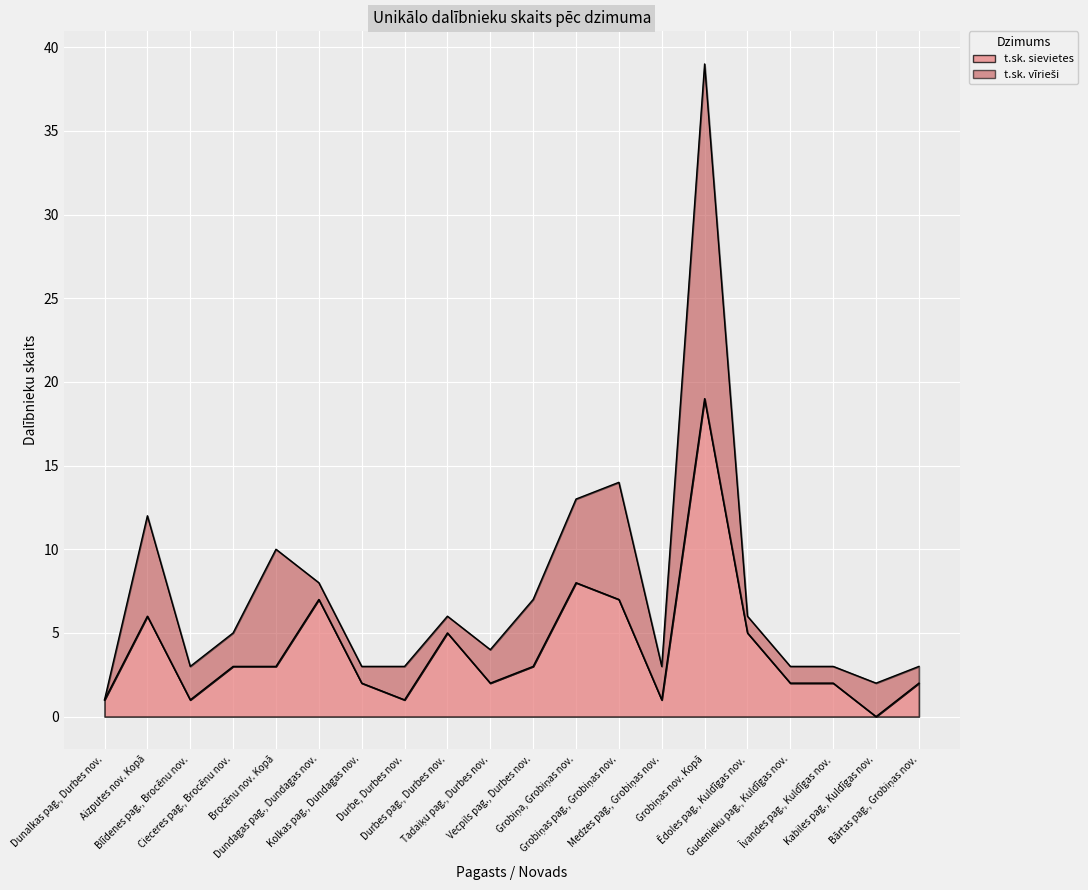

Reading left to right, transcribe all the data shown in this chart.

Dunalkas pag., Durbes nov.=1	Aizputes nov. Kopā=6	Blīdenes pag., Brocēnu nov.=1	Cieceres pag., Brocēnu nov.=3	Brocēnu nov. Kopā=3	Dundagas pag., Dundagas nov.=7	Kolkas pag., Dundagas nov.=2	Durbe, Durbes nov.=1	Durbes pag., Durbes nov.=5	Tadaiķu pag., Durbes nov.=2	Vecpils pag., Durbes nov.=3	Grobiņa, Grobiņas nov.=8	Grobiņas pag., Grobiņas nov.=7	Medzes pag., Grobiņas nov.=1	Grobiņas nov. Kopā=19	Ēdoles pag., Kuldīgas nov.=5	Gudenieku pag., Kuldīgas nov.=2	Īvandes pag., Kuldīgas nov.=2	Kabiles pag., Kuldīgas nov.=0	Bārtas pag., Grobiņas nov.=2